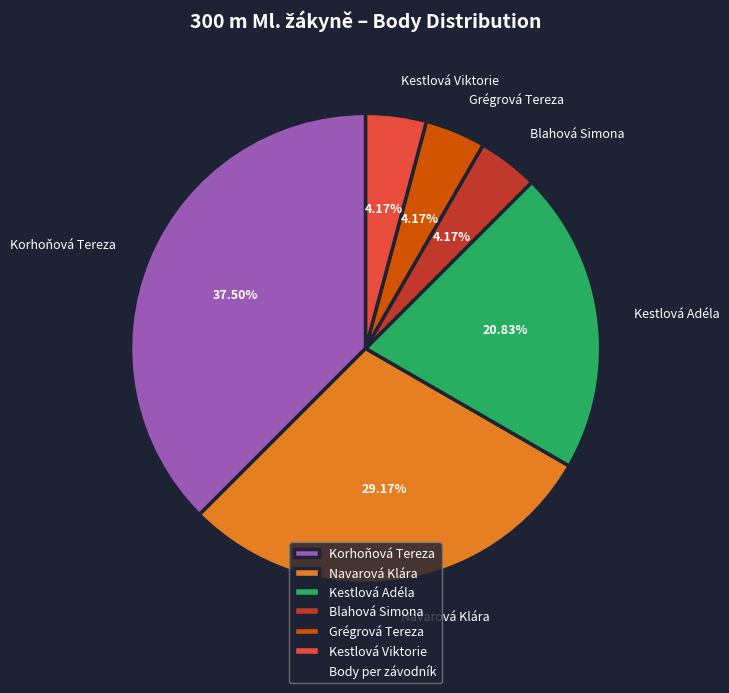

True or false: Grégrová Tereza accounts for 4% of the total.

True